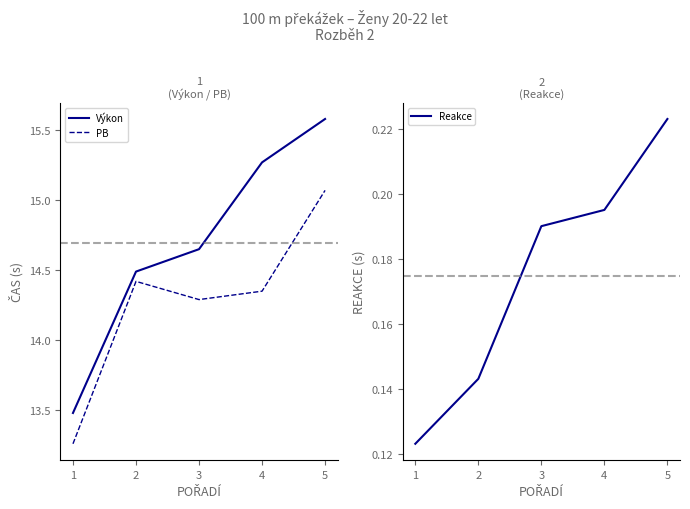

Reading left to right, what are all the values shown in this chart?

Výkon: 1=13.5	2=14.5	3=14.7	4=15.3	5=15.6
PB: 1=13.3	2=14.4	3=14.3	4=14.3	5=15.1
Reakce: 1=0.1	2=0.1	3=0.2	4=0.2	5=0.2